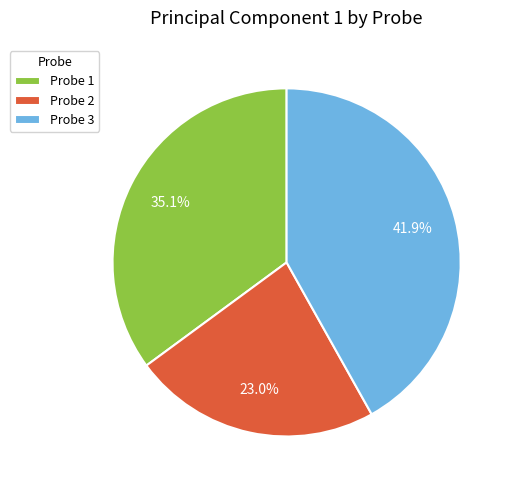

What is the smallest slice in the pie chart?

Probe 2